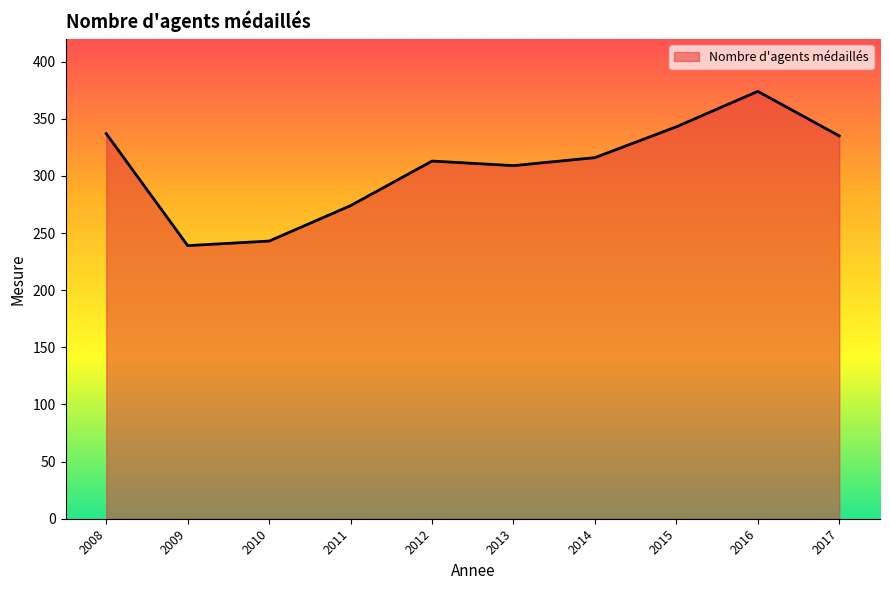

Is it true that the value at 2016 is 374?

True